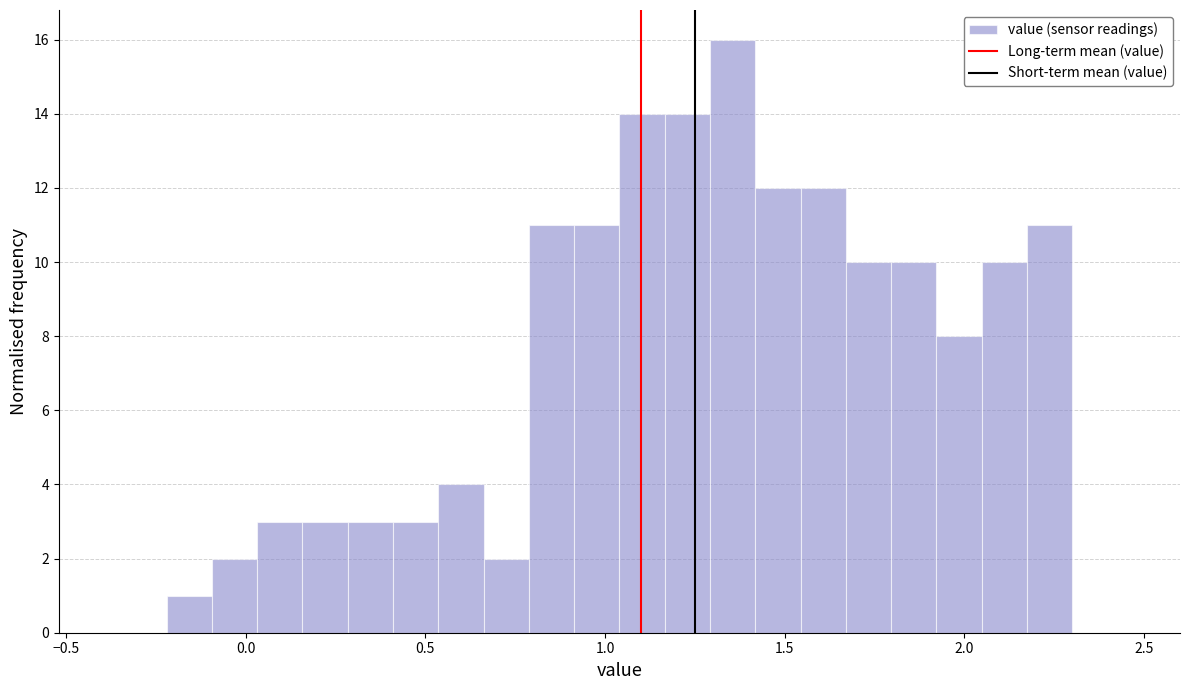

Read against the x-axis, roughly where is the centre of the tallest bar?

1.35